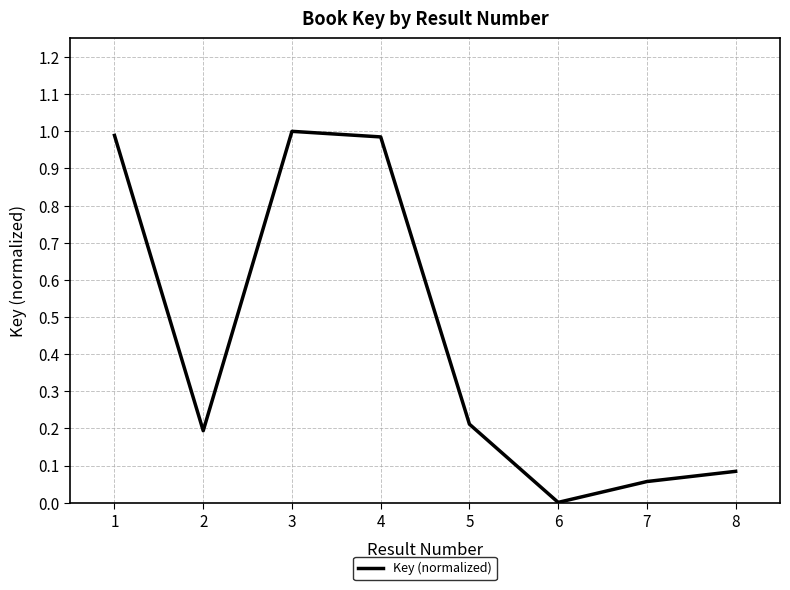

What is the change in value from 2 to 7?

-0.1